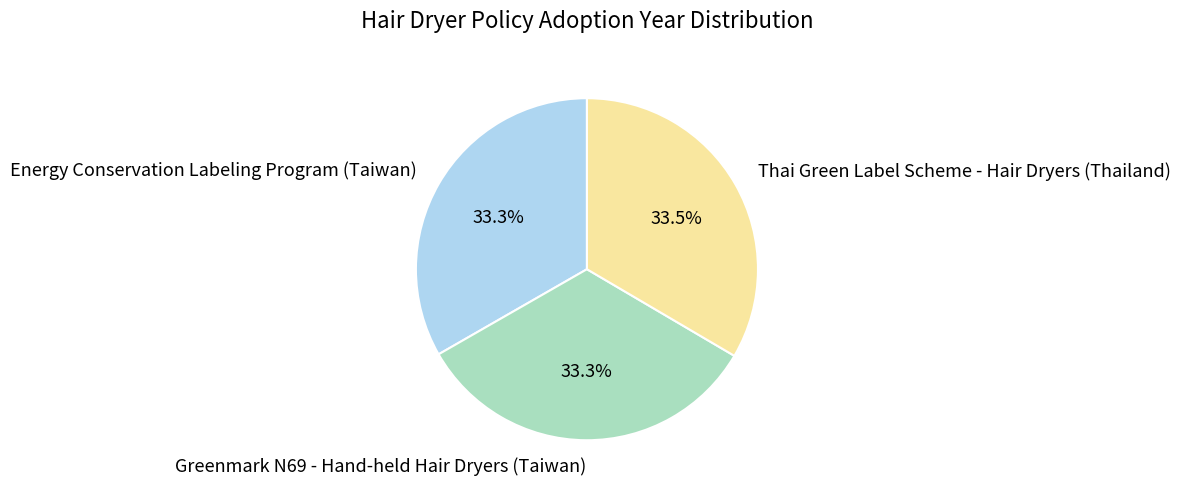

Combined, do Greenmark N69 - Hand-held Hair Dryers (Taiwan) and Energy Conservation Labeling Program (Taiwan) account for over 50%?

Yes